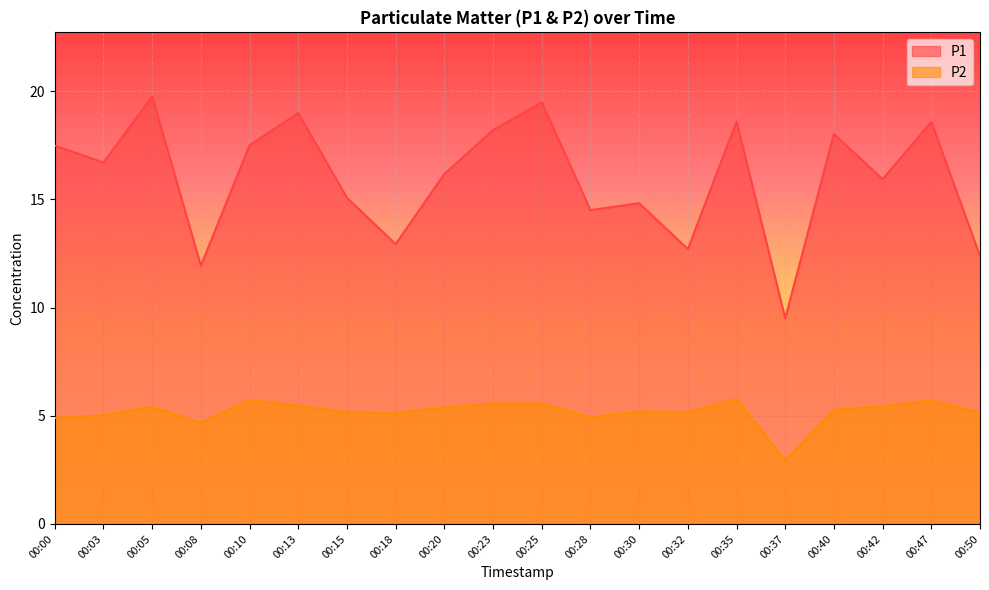

True or false: P1 and P2 intersect in this chart.

False